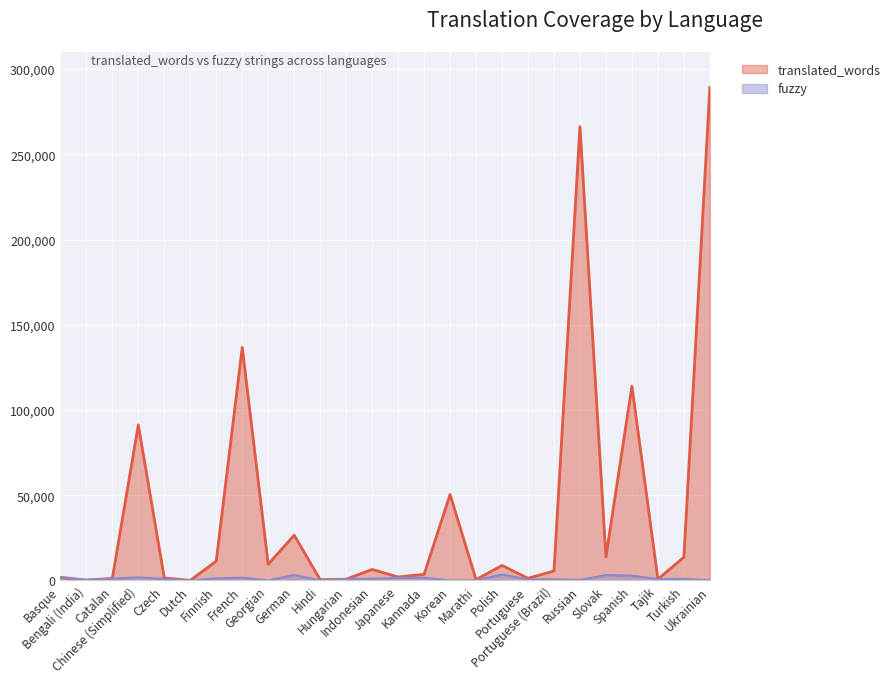

In translated_words, how many points are higher than both neighbors (excluding endpoints)?

8